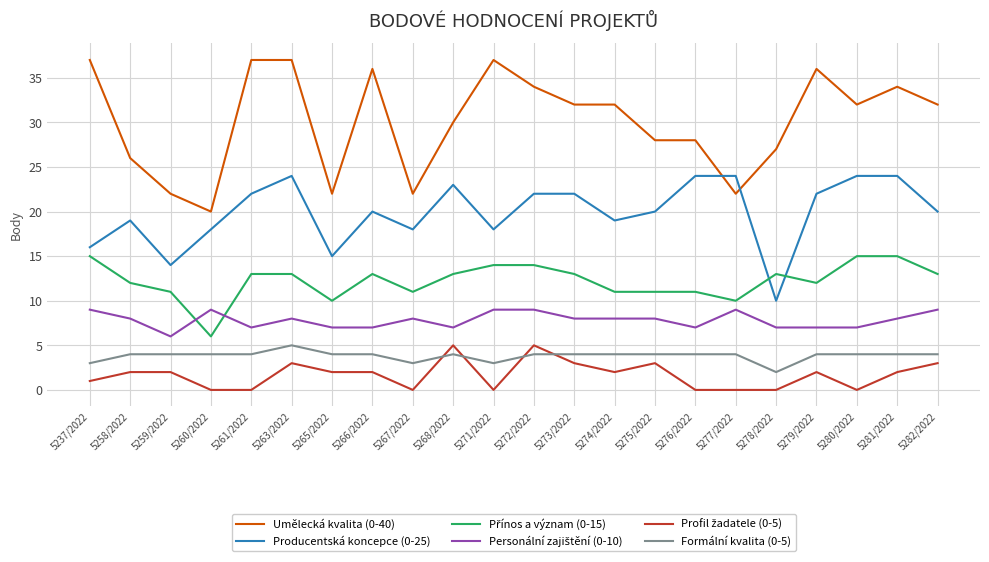

What position from the right is 5266/2022?

15